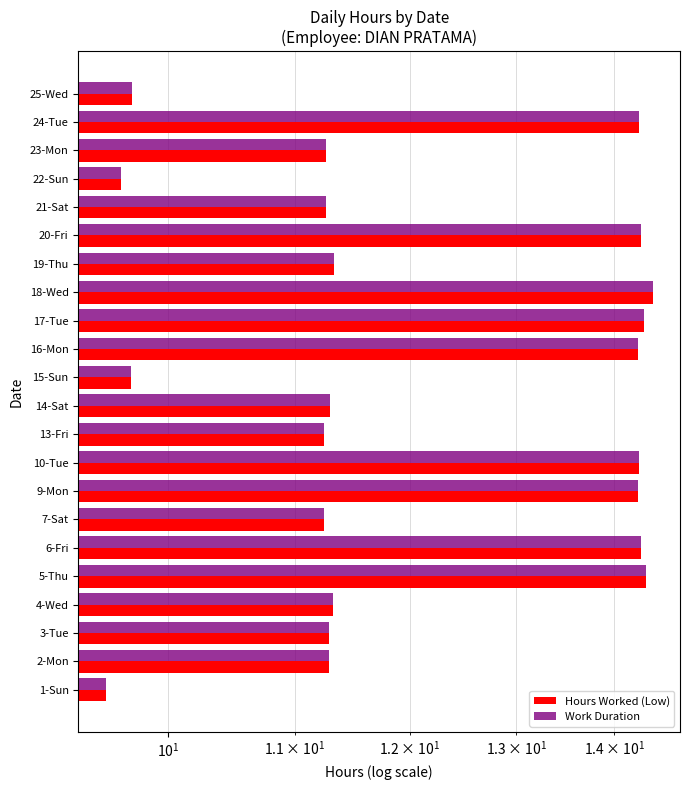

What is the sum of all Work Duration values?

268.8